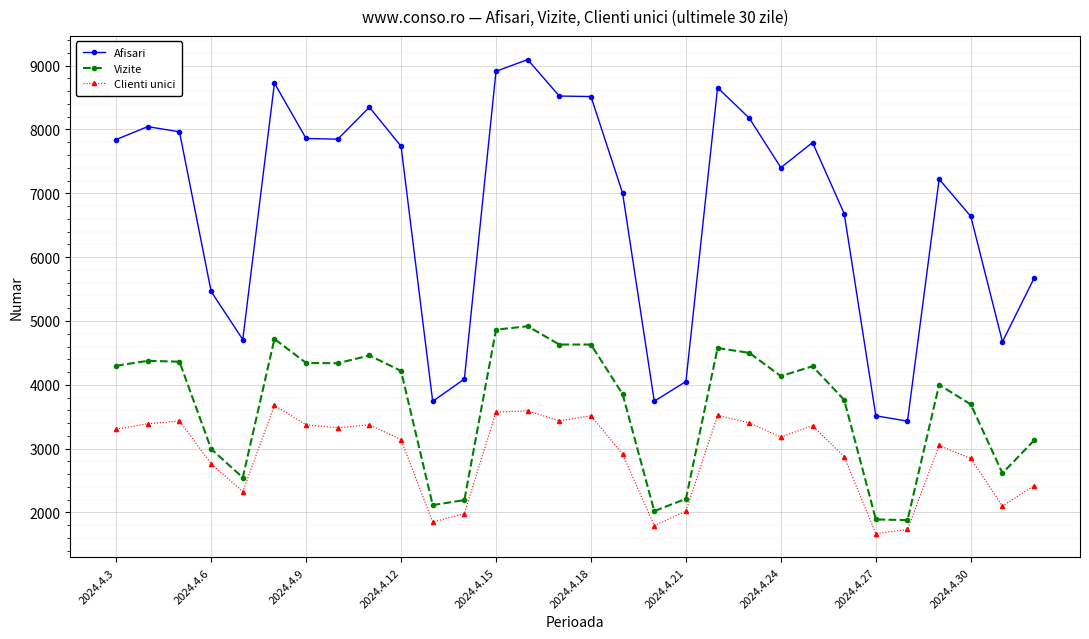

What are all the series names shown in the legend?

Afisari, Vizite, Clienti unici